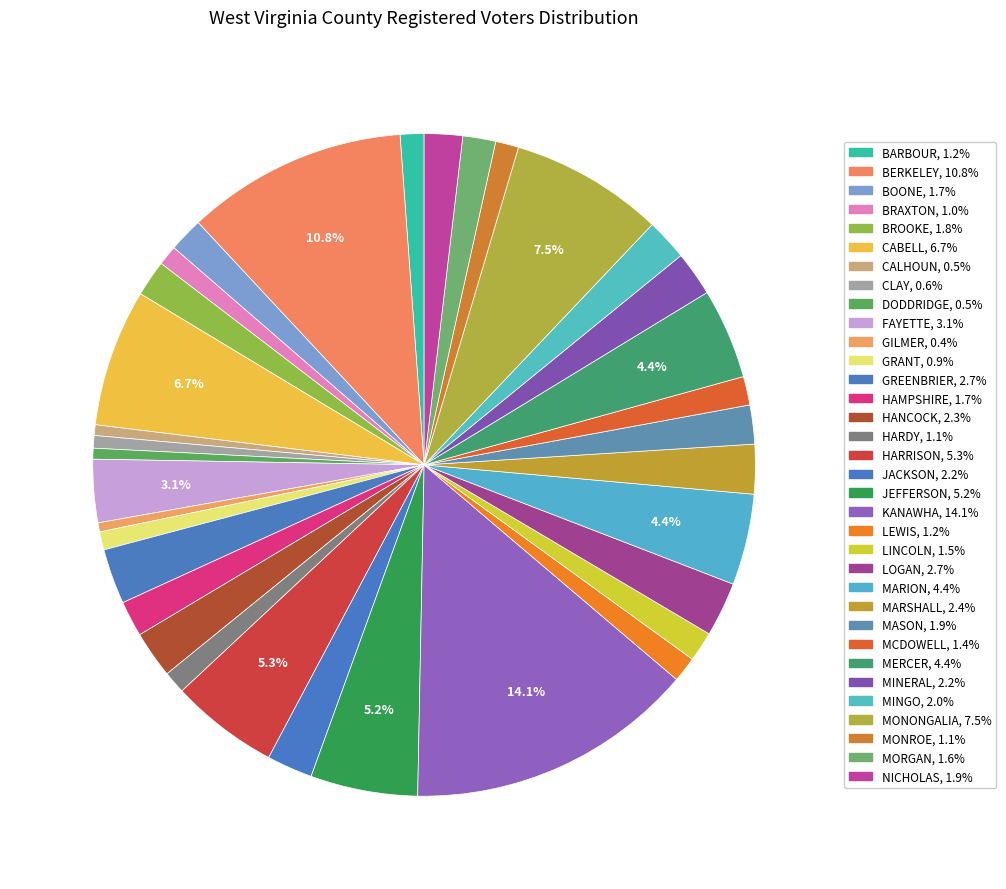

True or false: LOGAN accounts for 14% of the total.

False